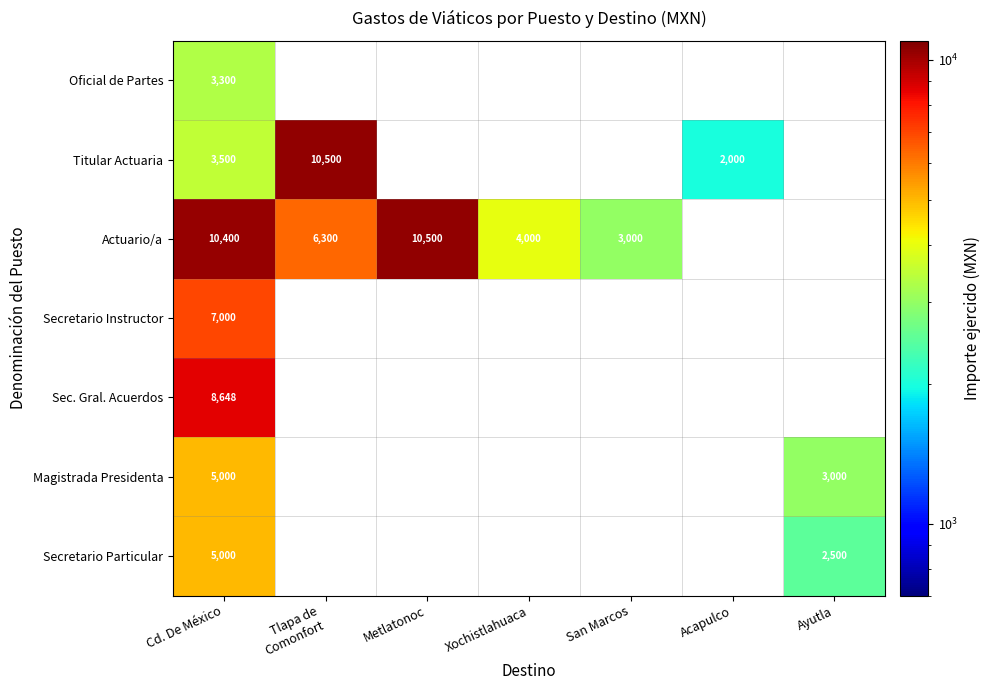

True or false: Secretario Instructor has a value of 2983 at Cd. De México.

False